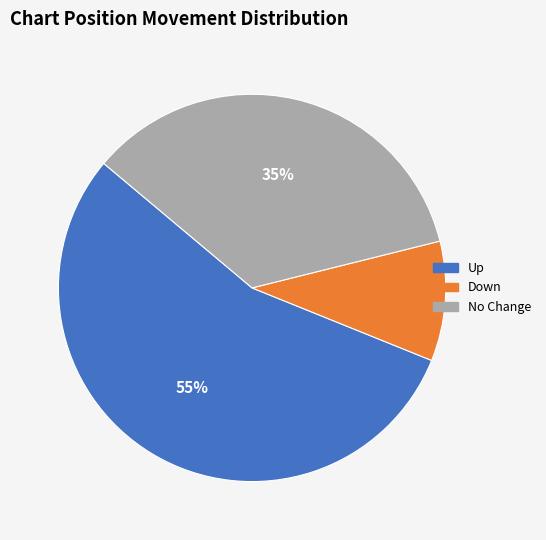

How many slices are in this pie chart?

3